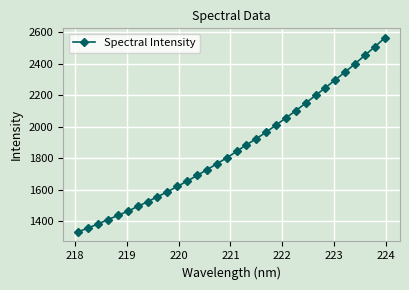

Reading right to left, what are all the values shown in this chart?

2563.5	2508.2	2454.1	2400.3	2348.2	2298.5	2248.6	2199.5	2150.5	2102.4	2056.3	2011.4	1966.3	1924.8	1885.8	1844.1	1802.8	1765.5	1727.4	1691.4	1655.1	1621.6	1587.6	1556.1	1524.7	1495.0	1464.6	1437.5	1411.6	1384.2	1358.3	1334.1